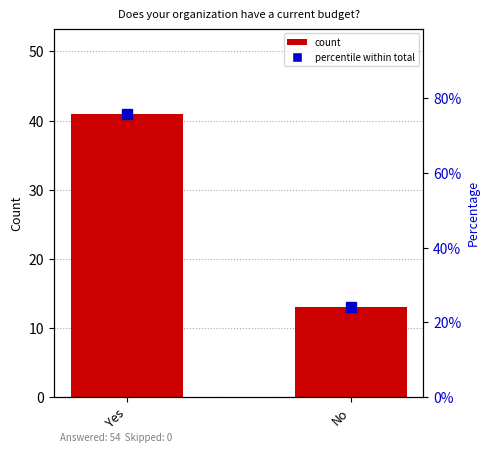

What is the minimum value shown in the chart?

13